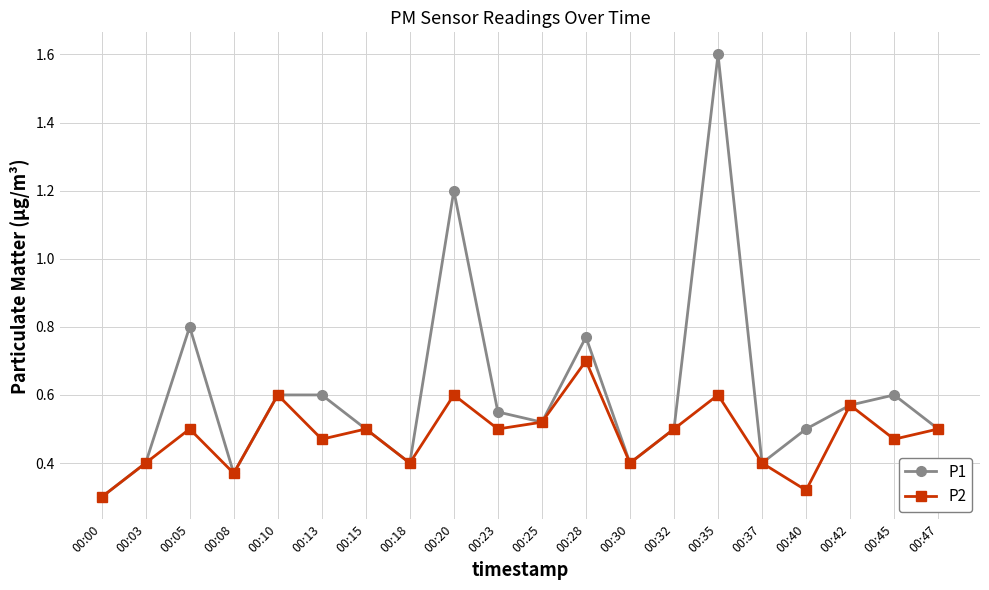

Where is P1 nearest to the value 0?

00:00